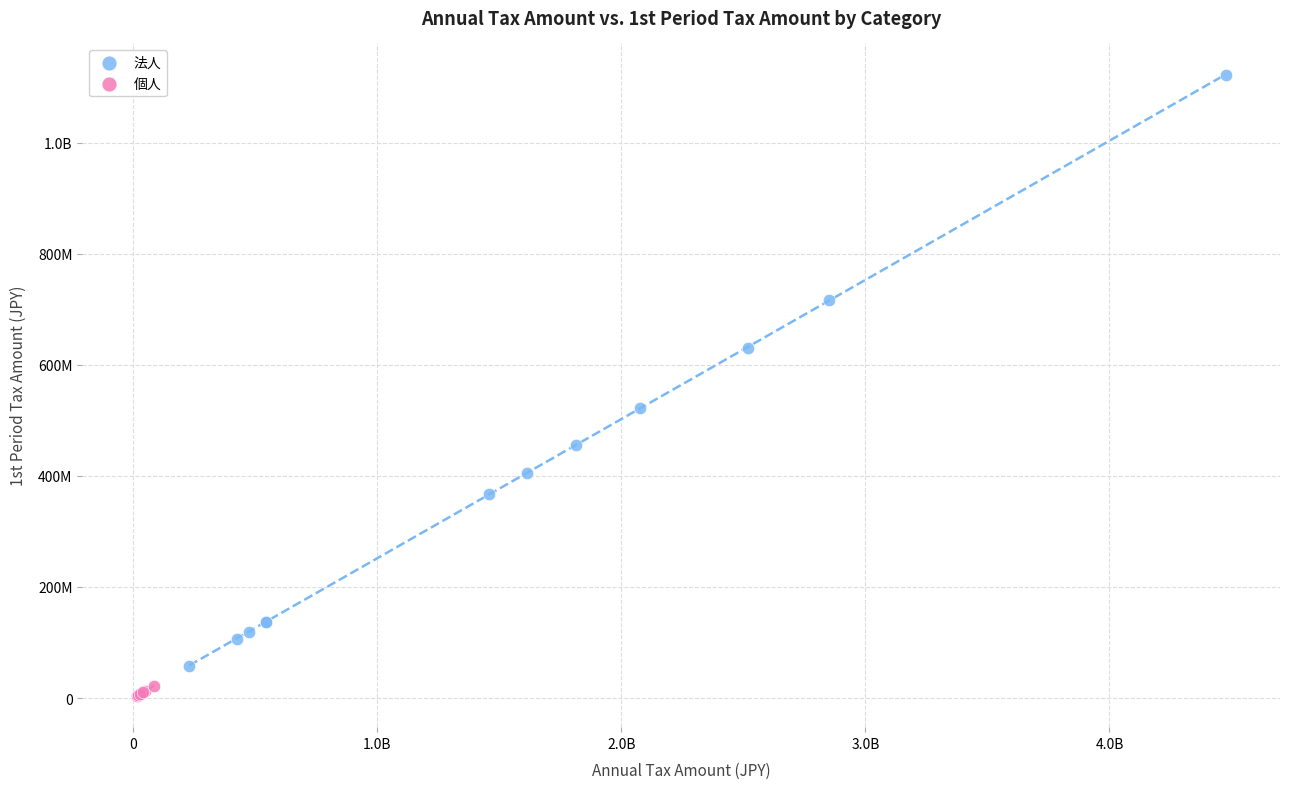

What are all the series names shown in the legend?

法人, 個人